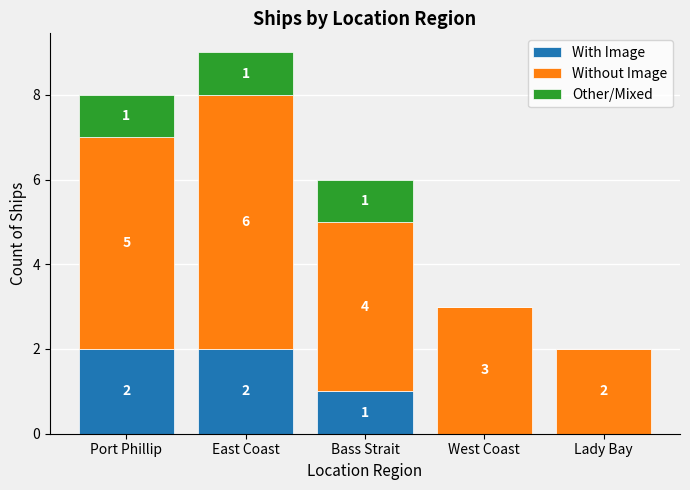

Reading left to right, list the values for the With Image series.

Port Phillip=2	East Coast=2	Bass Strait=1	West Coast=0	Lady Bay=0